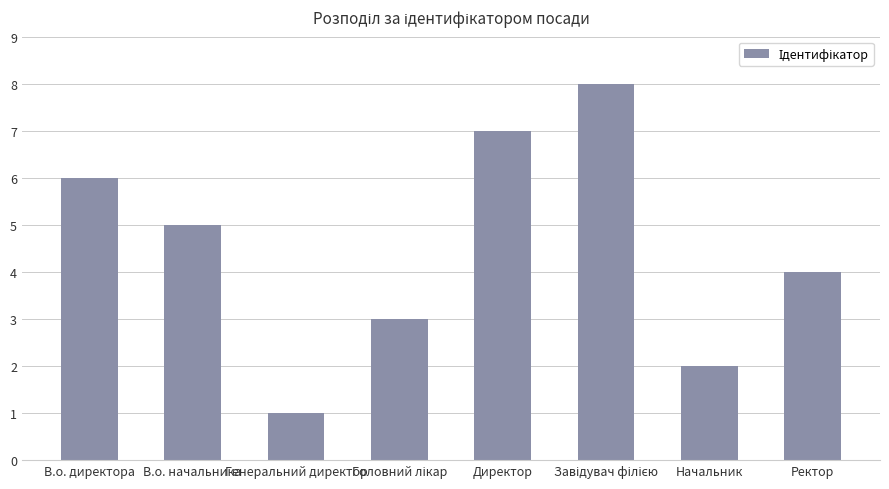

Does the chart contain any negative values?

No